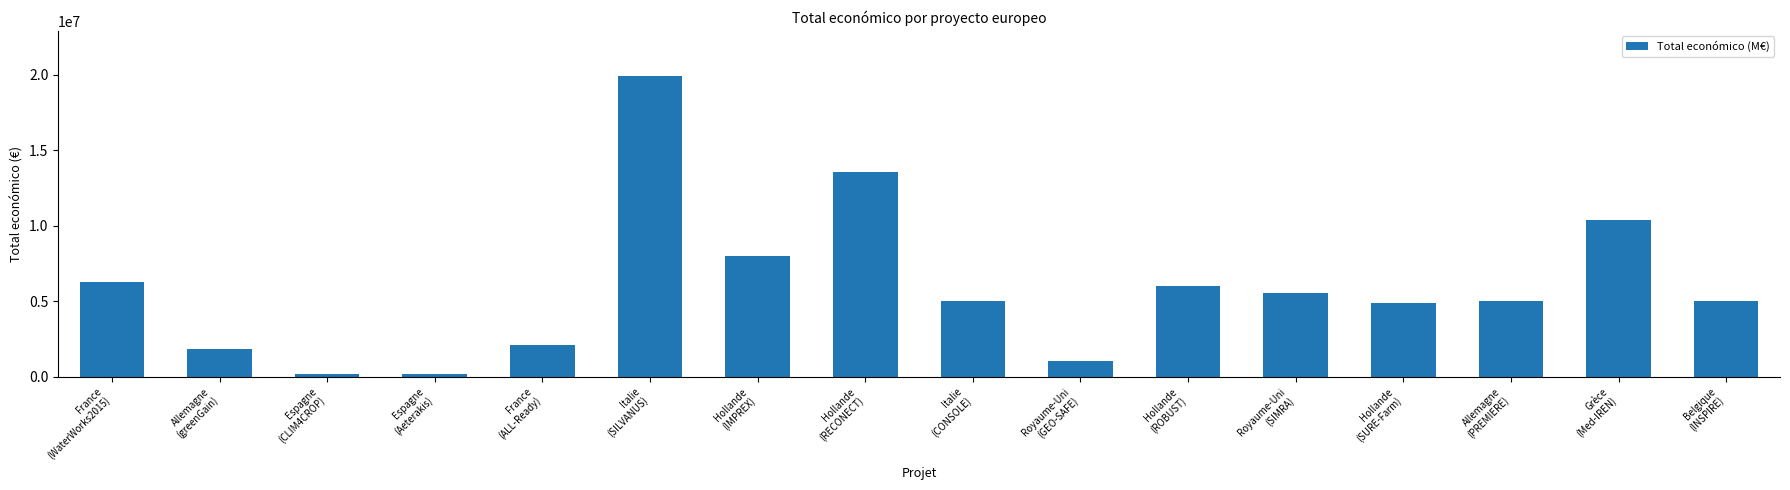

What is the difference between the values at Grèce
(Med-IREN) and Italie
(CONSOLE)?

5353275